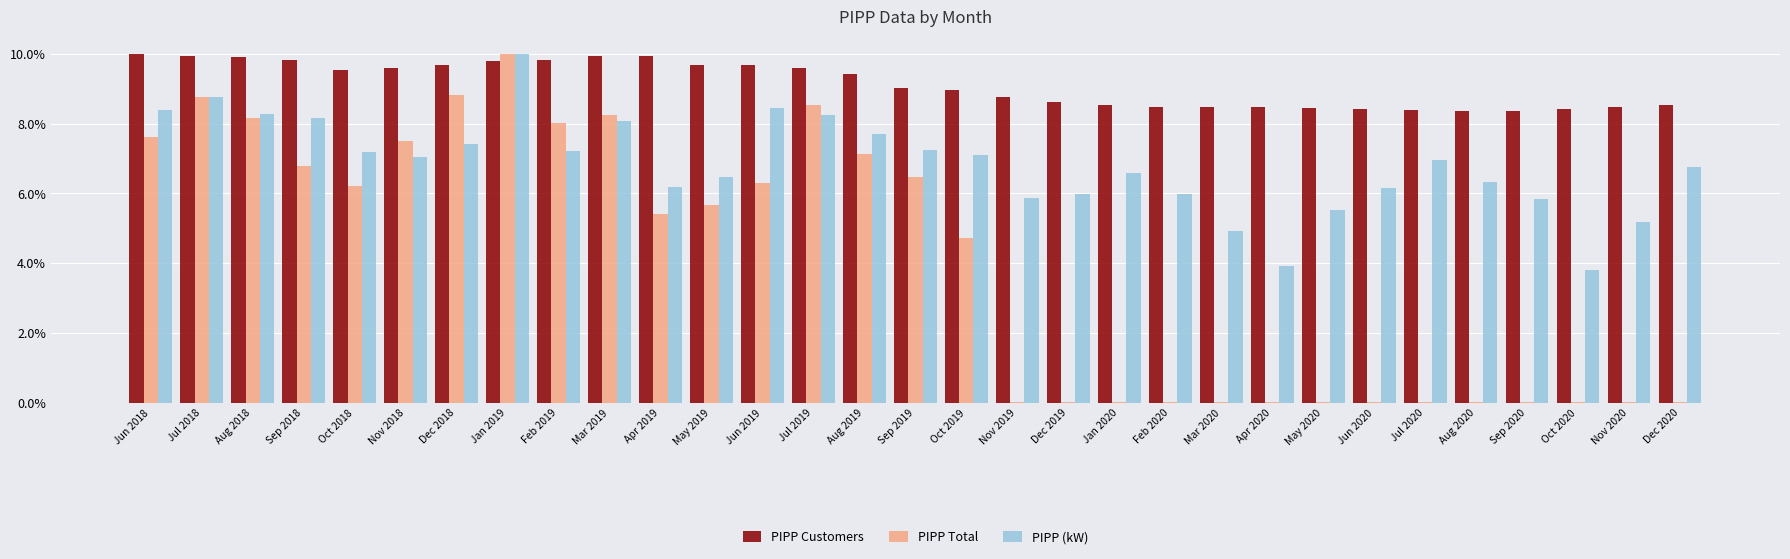

What is the sum of all PIPP (kW) values?

211.9